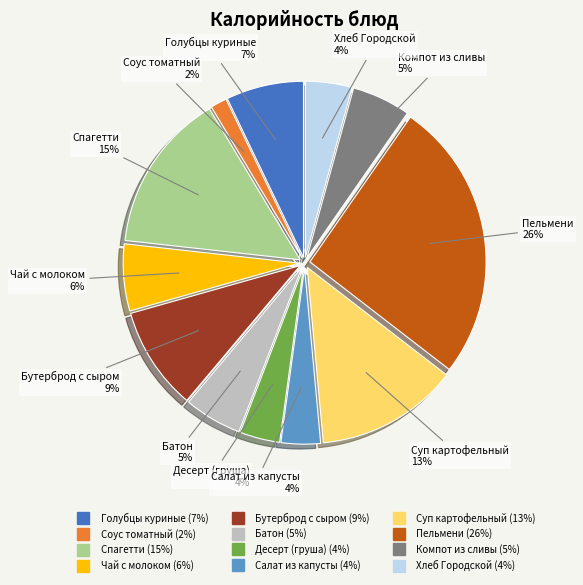

Does any single category account for the majority?

No